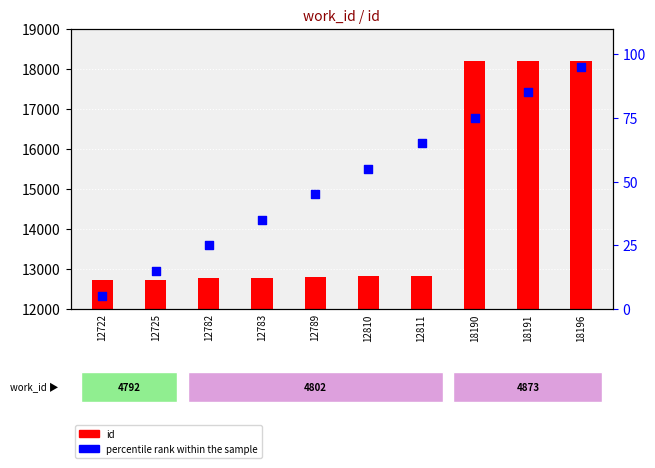

Which series has the largest Y range (max minus min)?

id